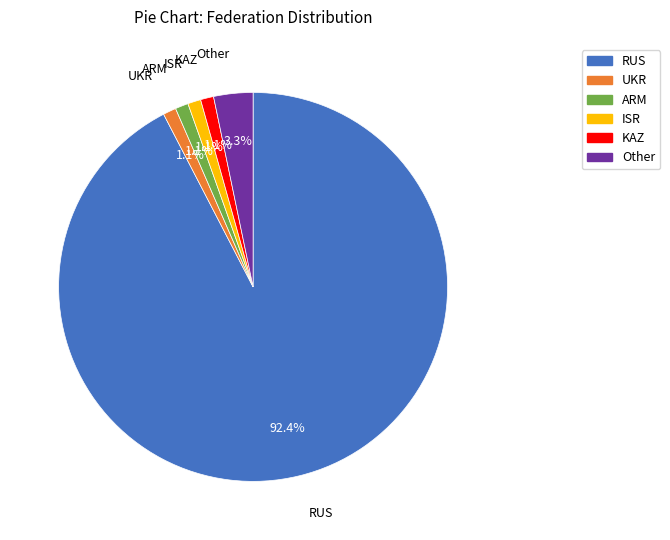

Combined, do KAZ and ISR account for over 50%?

No